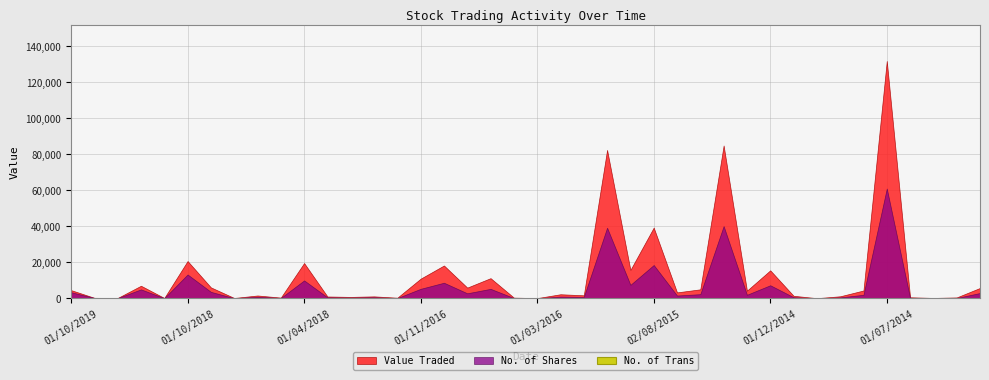

What is the label of the 22nd point from the left?

01/02/2016